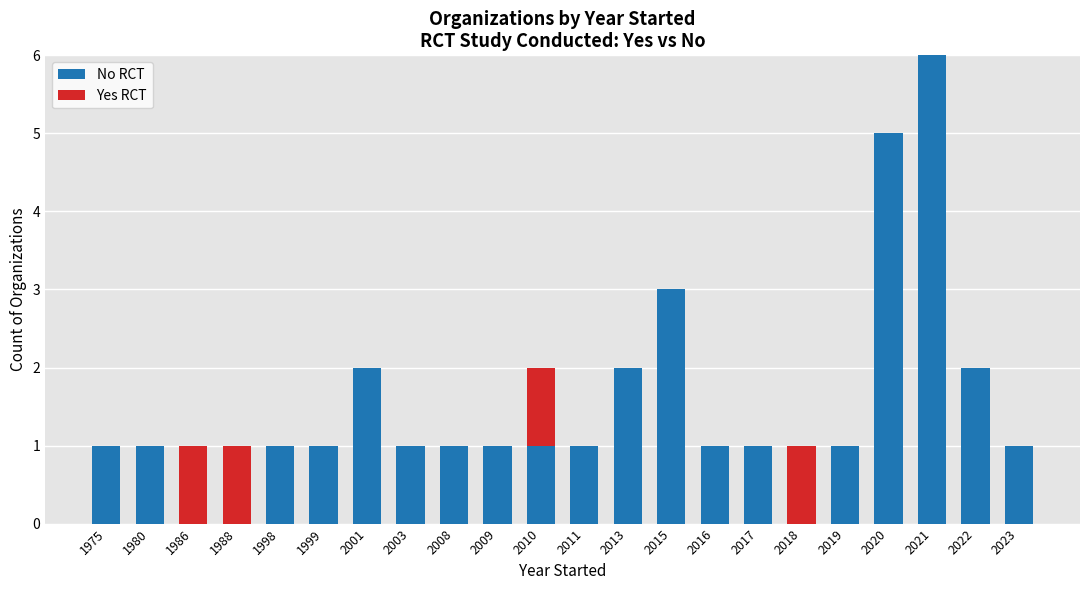

True or false: No RCT has a value of 1 at 1999.

True